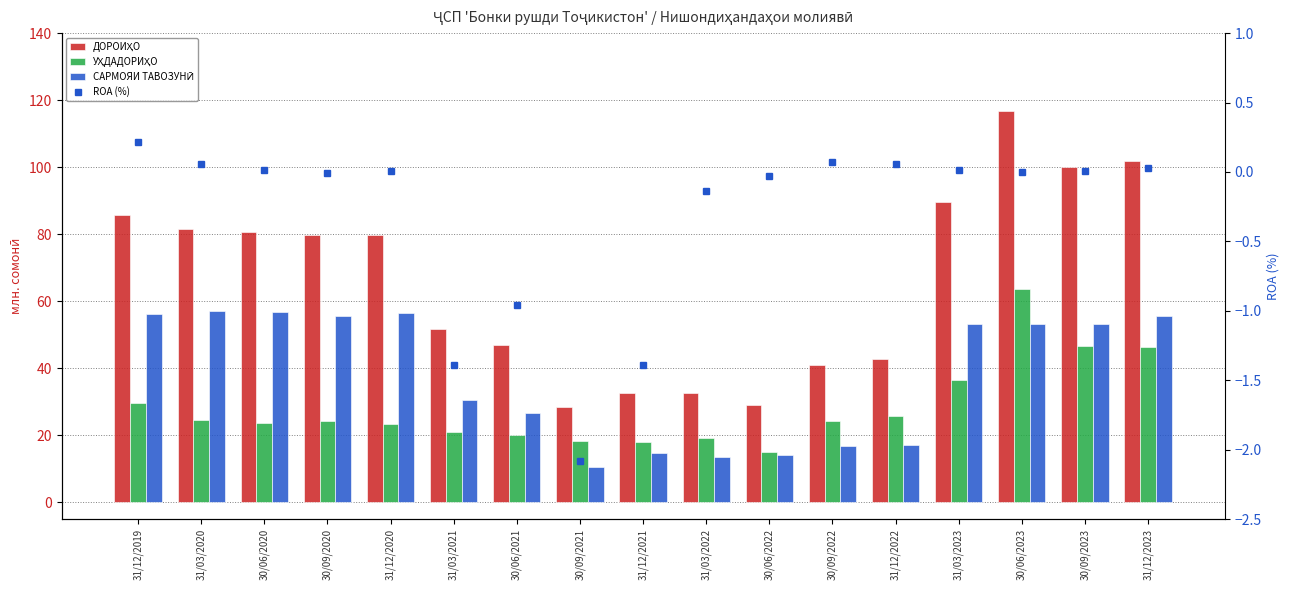

At how many categories does at least one series exceed 10?

17